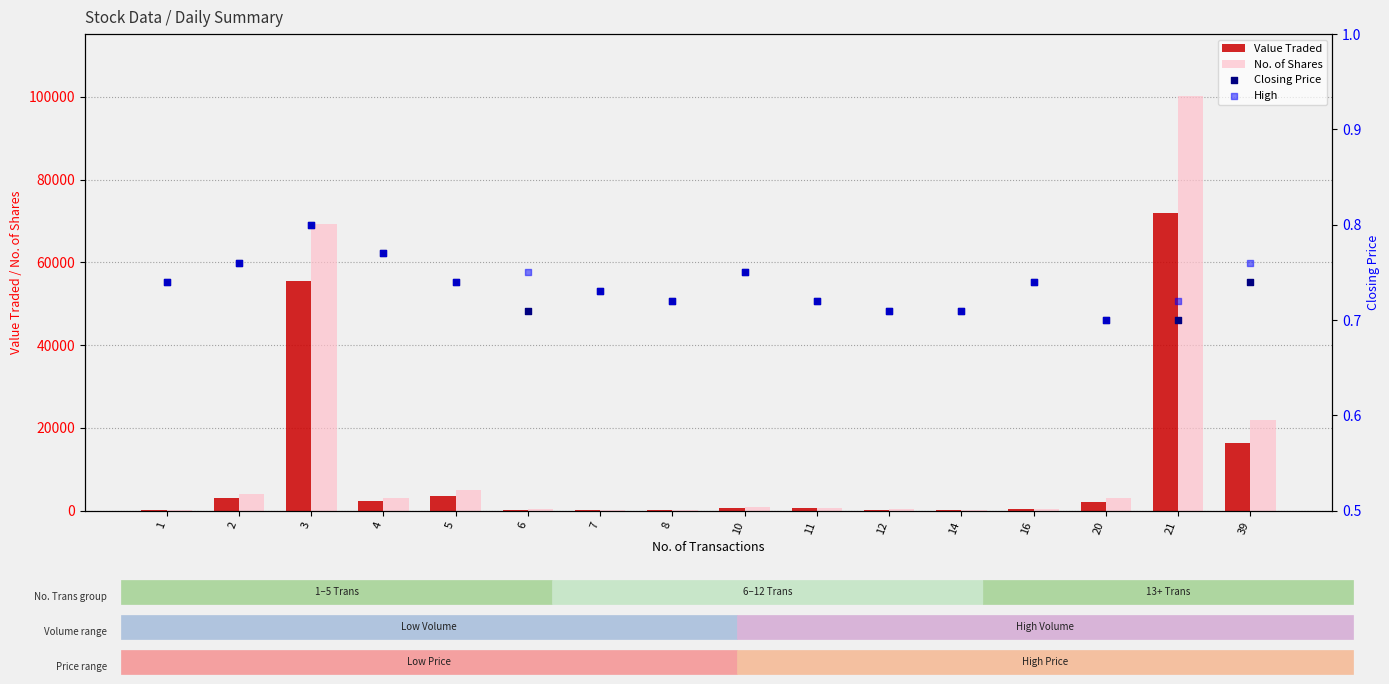

Which series has the largest Y range (max minus min)?

No. of Shares